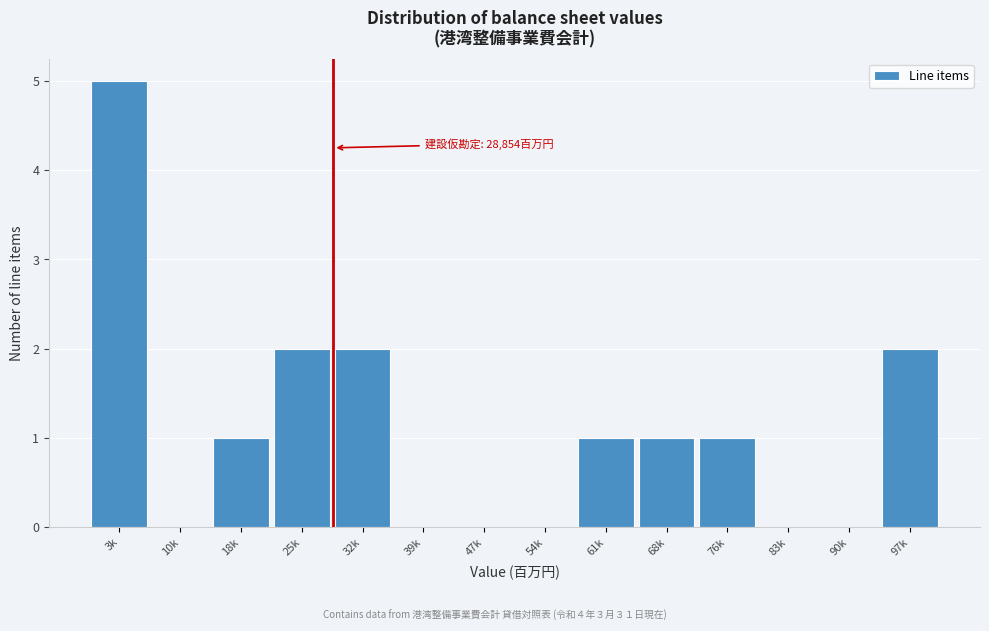

The value at 25k is 1. True or false?

False